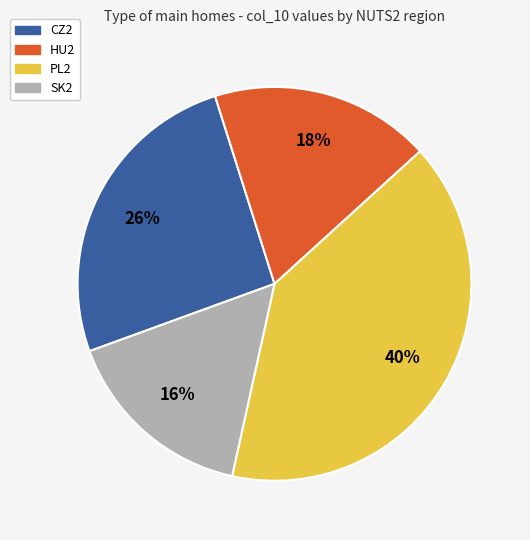

The PL2 slice represents 14% of the pie. True or false?

False